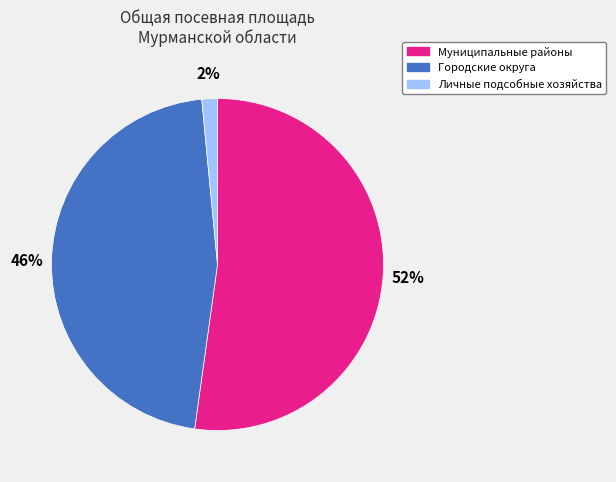

Do Муниципальные районы and Городские округа together represent more than half of the pie?

Yes